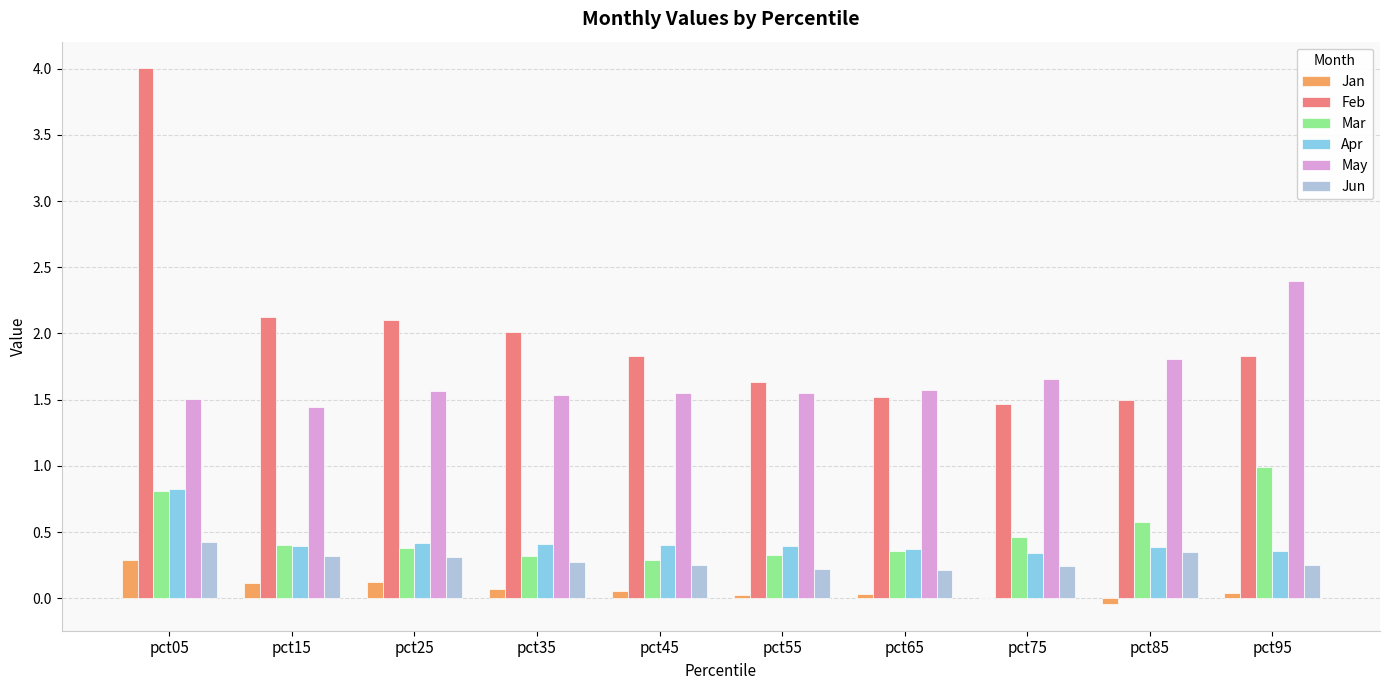

What is the maximum value for Apr?

0.8